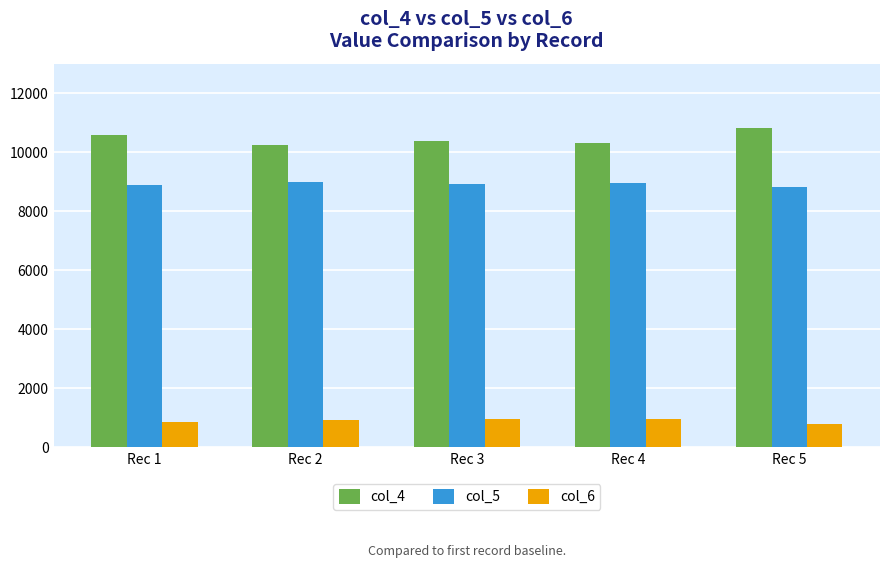

Which series changed the most between Rec 4 and Rec 5?

col_4